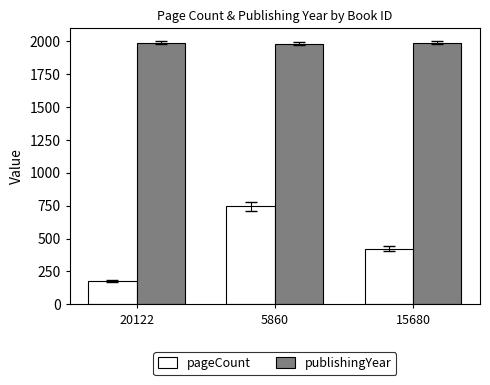

Does the chart contain stacked bars?

No